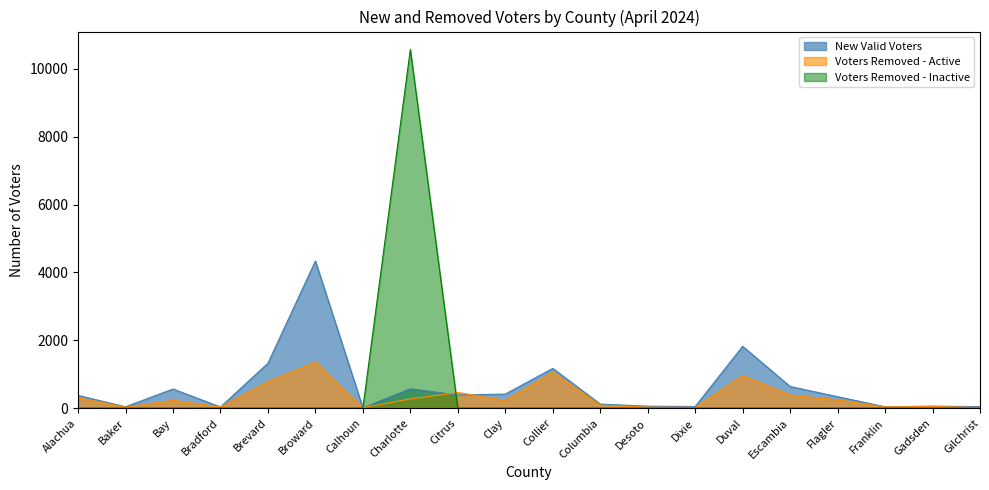

What are all the series names shown in the legend?

New Valid Voters, Voters Removed - Active, Voters Removed - Inactive